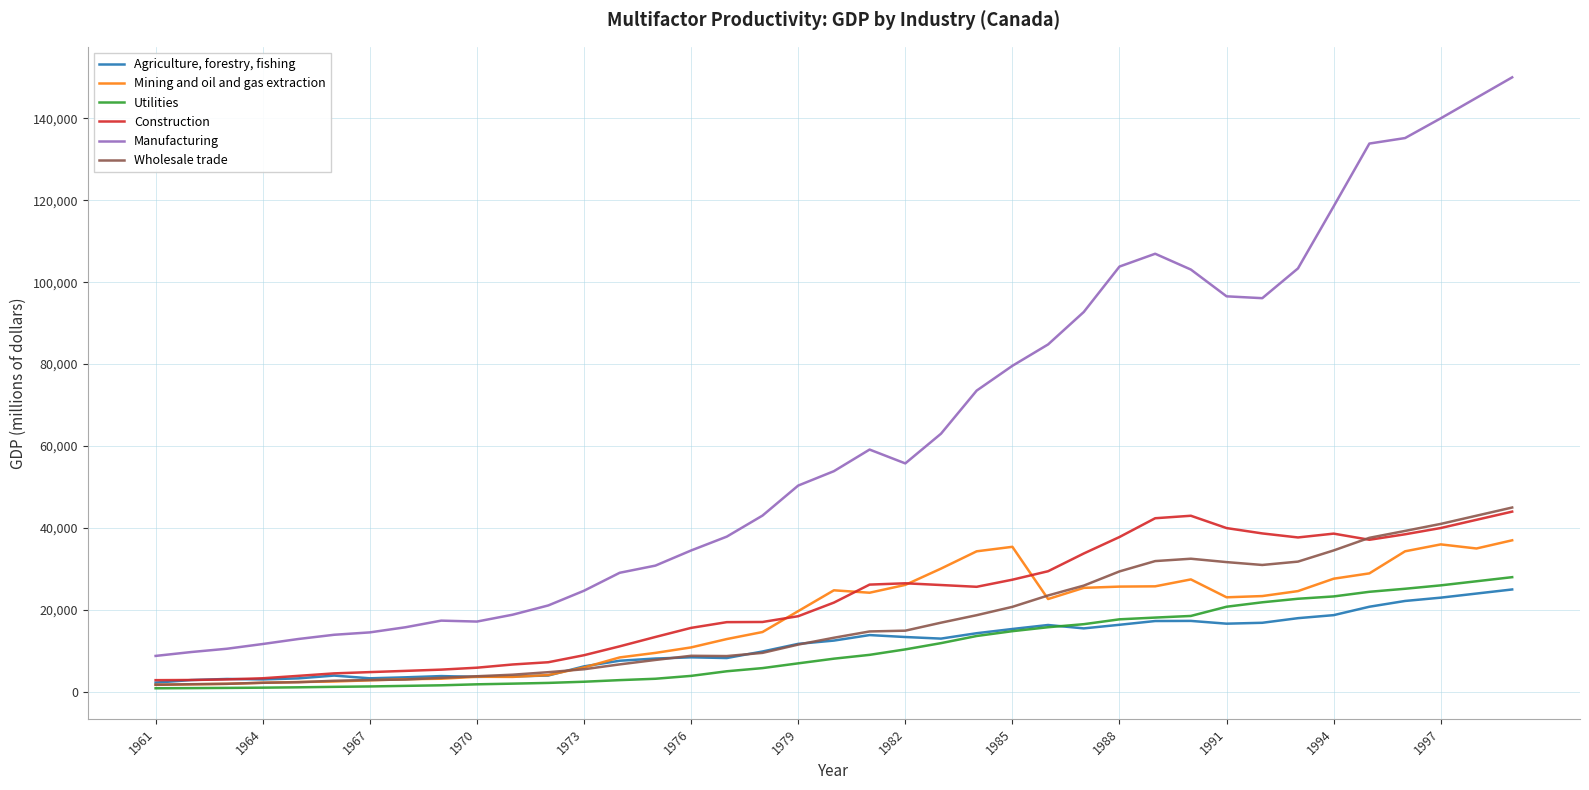

True or false: Wholesale trade and Manufacturing cross at least once.

False